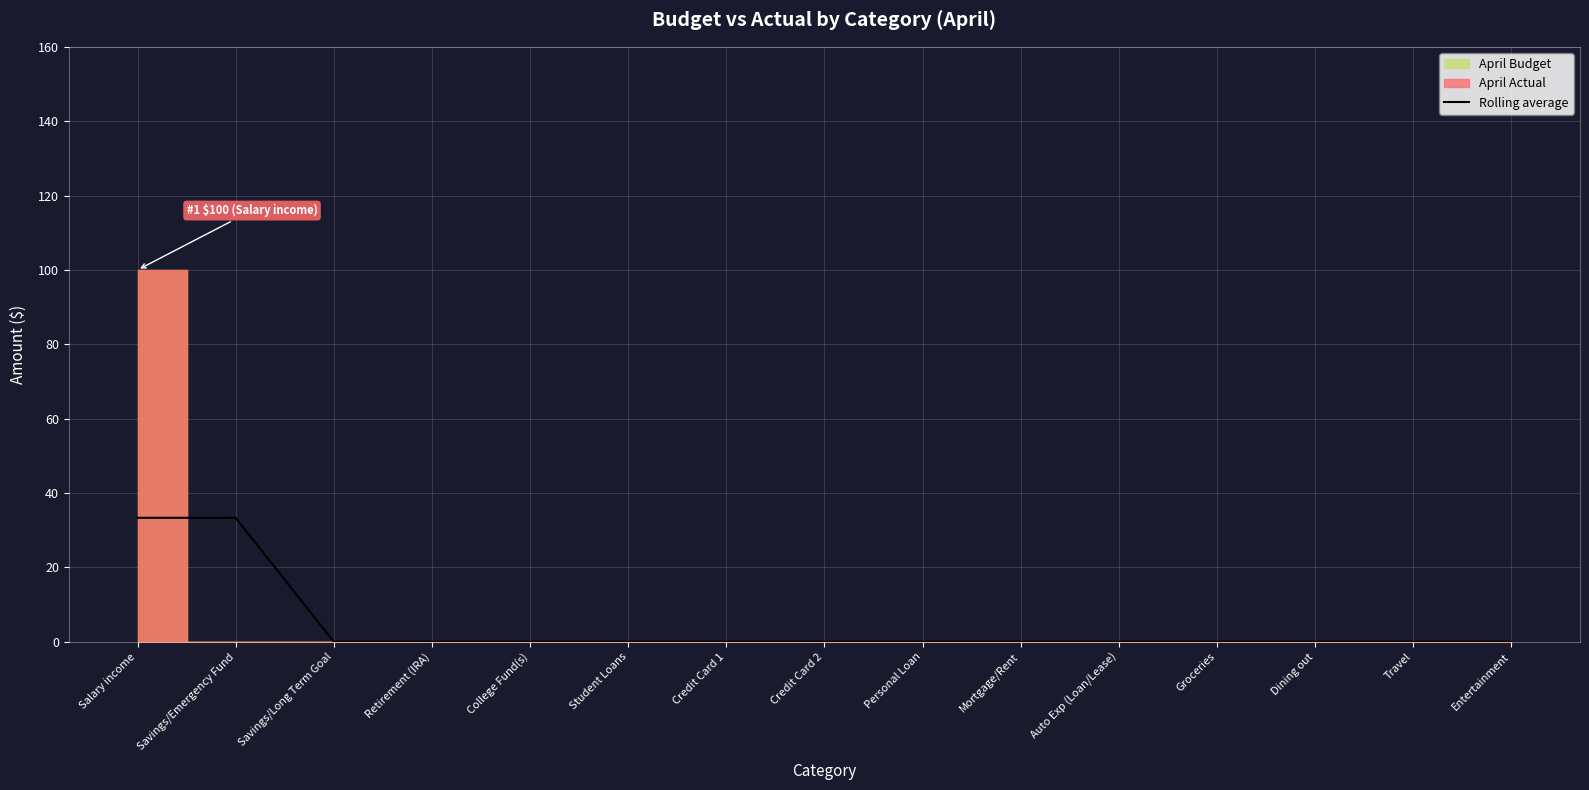

Is this an area chart (filled region under the line)?

No